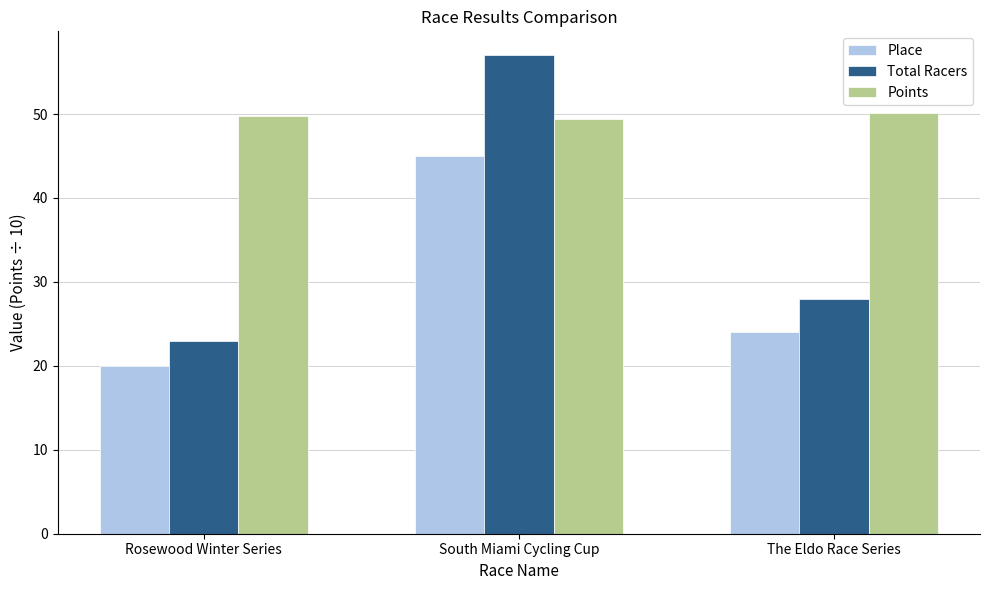

How many series are shown in this chart?

3